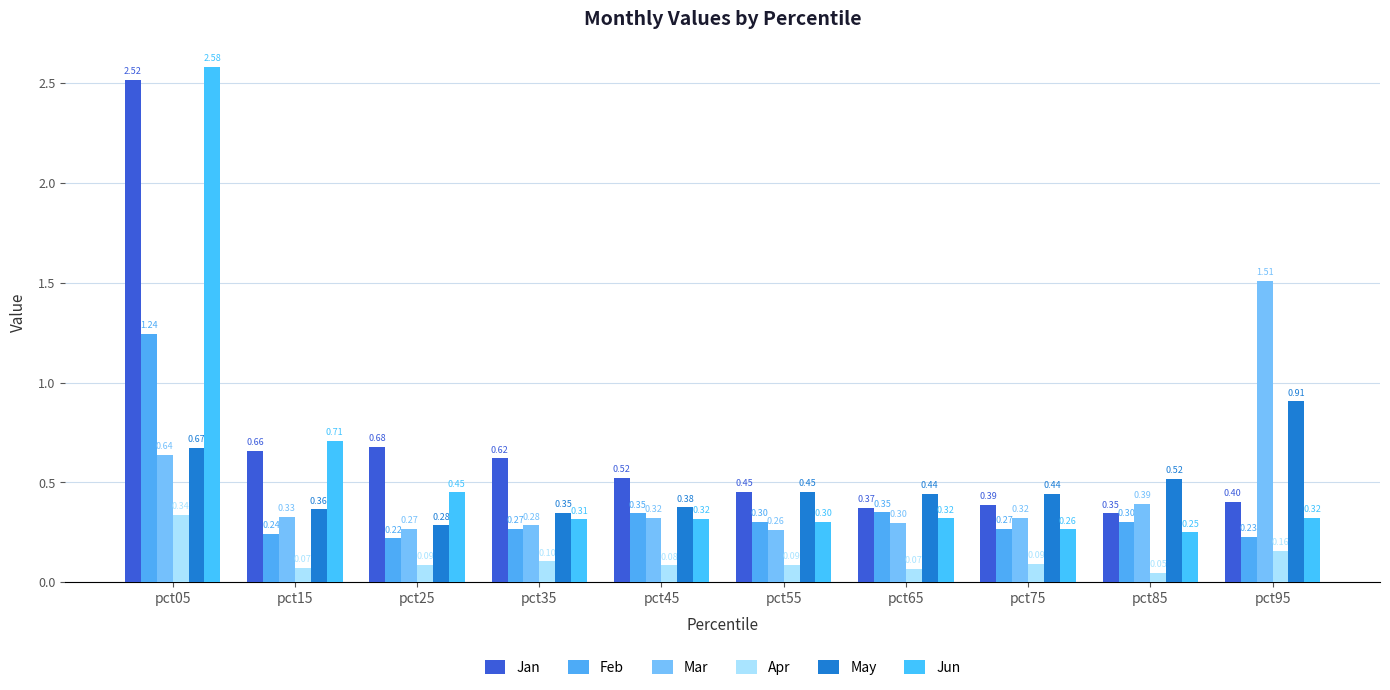

Which label corresponds to the smallest value in the chart?

pct85